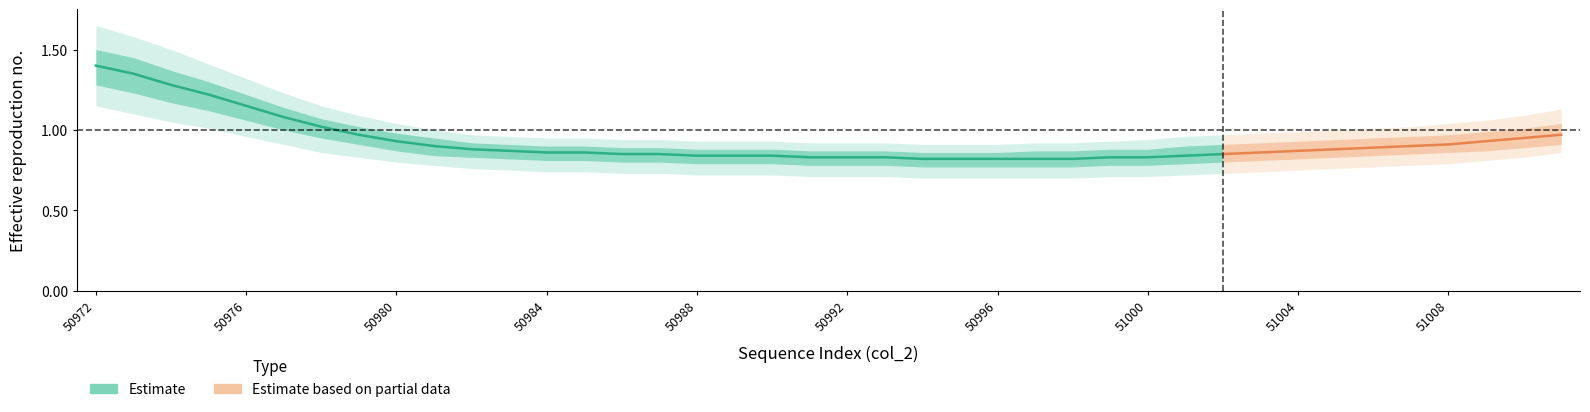

Is this an area chart (filled region under the line)?

No